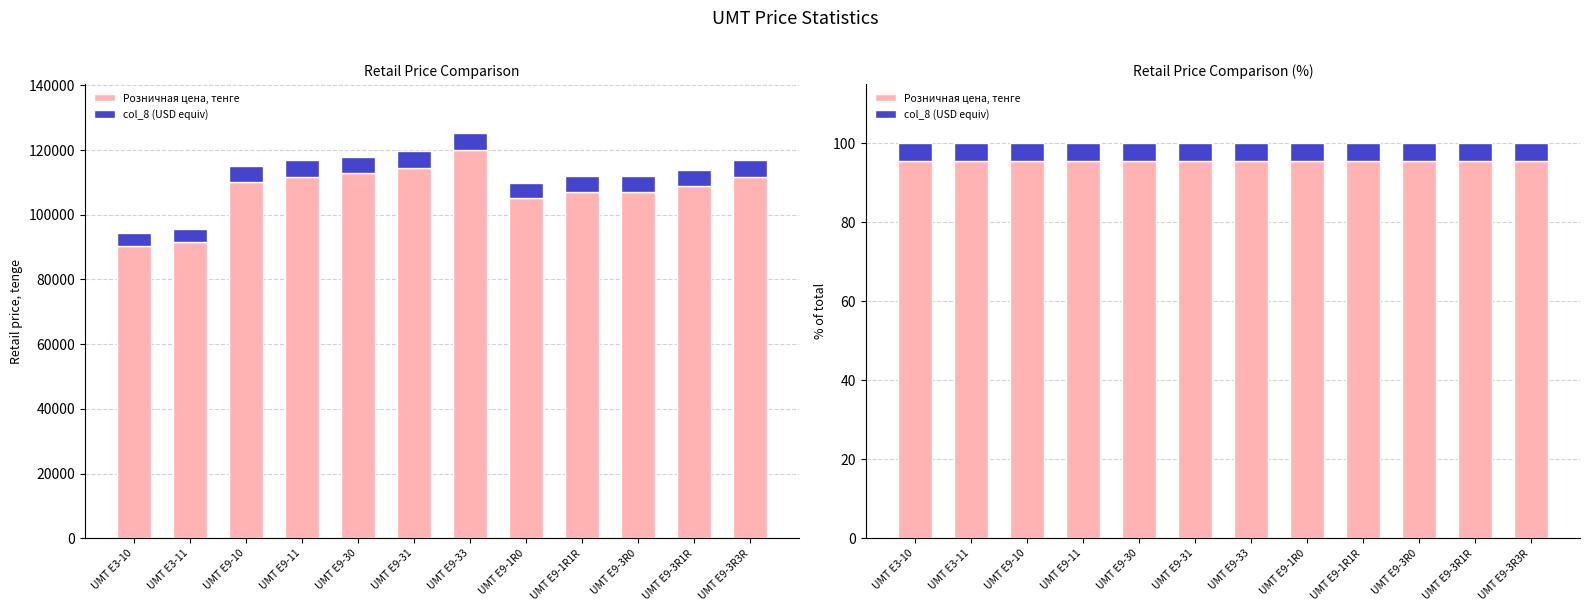

Reading left to right, what are all the values shown in this chart?

Розничная цена, тенге: UMT E3-10=95.7	UMT E3-11=95.7	UMT E9-10=95.7	UMT E9-11=95.7	UMT E9-30=95.7	UMT E9-31=95.7	UMT E9-33=95.7	UMT E9-1R0=95.7	UMT E9-1R1R=95.7	UMT E9-3R0=95.7	UMT E9-3R1R=95.7	UMT E9-3R3R=95.7
col_8 (USD equiv): UMT E3-10=4.3	UMT E3-11=4.3	UMT E9-10=4.3	UMT E9-11=4.3	UMT E9-30=4.3	UMT E9-31=4.3	UMT E9-33=4.3	UMT E9-1R0=4.3	UMT E9-1R1R=4.3	UMT E9-3R0=4.3	UMT E9-3R1R=4.3	UMT E9-3R3R=4.3